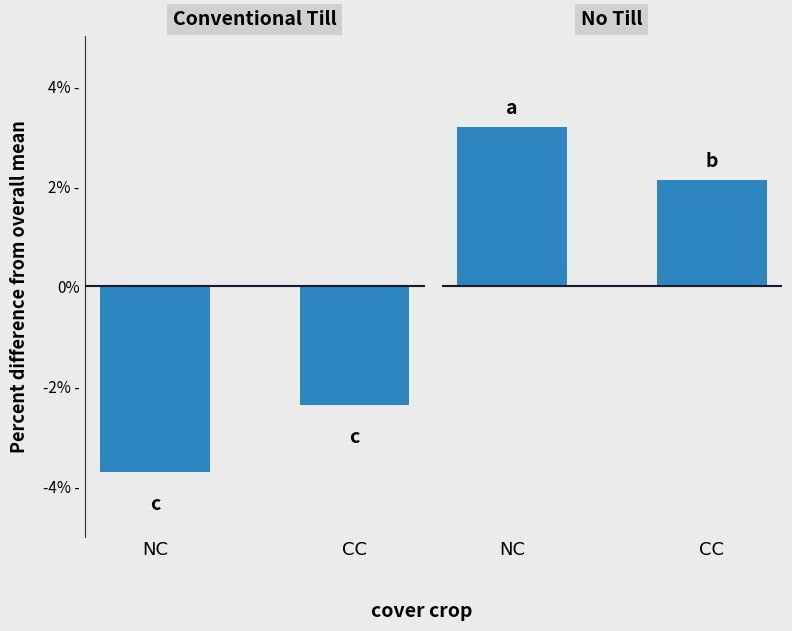

What is the average value of the Conventional Till series?

-3.0